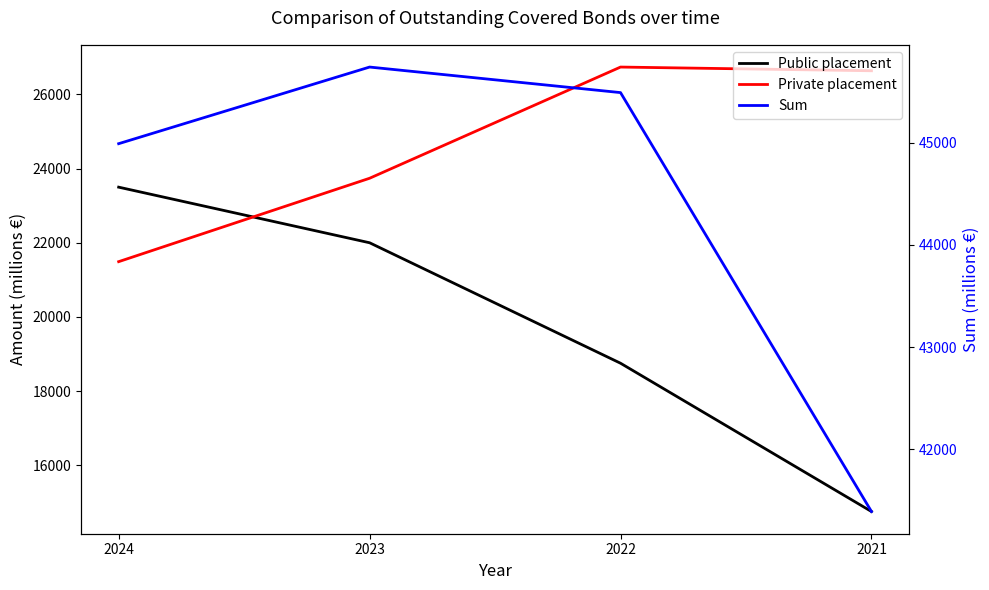

How many values in the Sum series are below 45490?

2